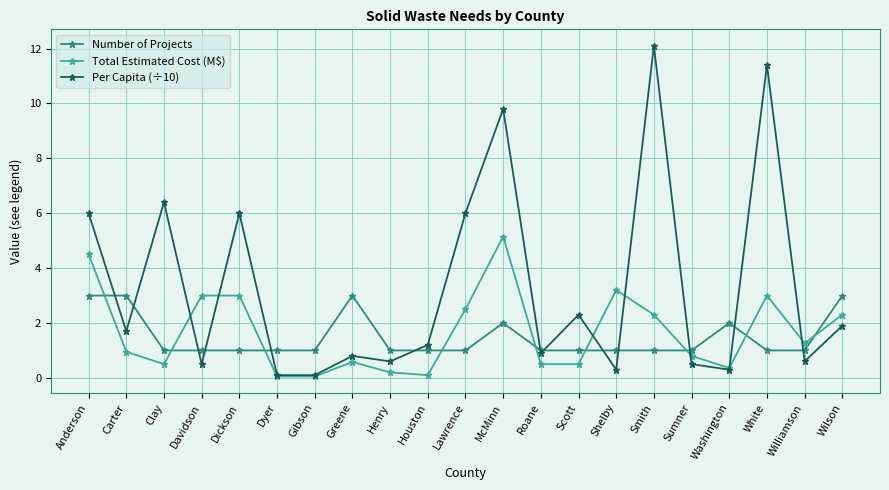

Is the value of Number of Projects at Washington greater than the value of Total Estimated Cost (M$) at Sumner?

Yes